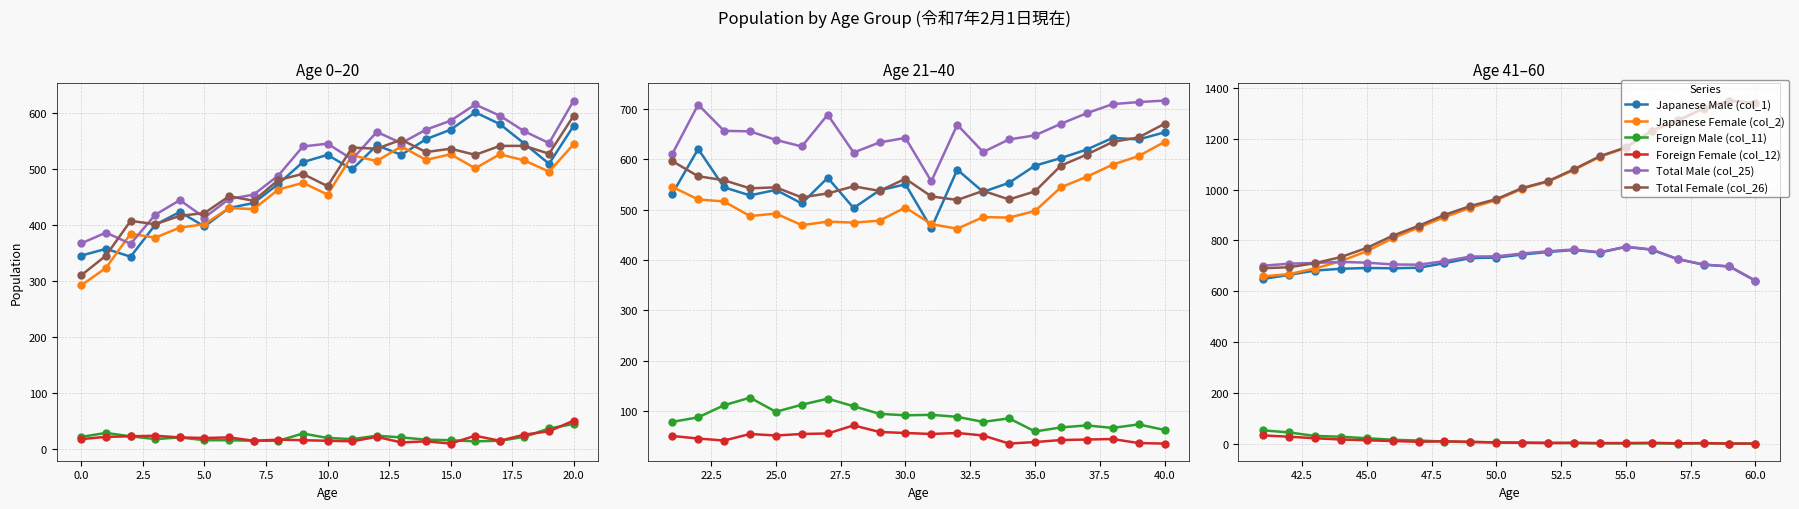

Does the chart have visible grid lines?

Yes